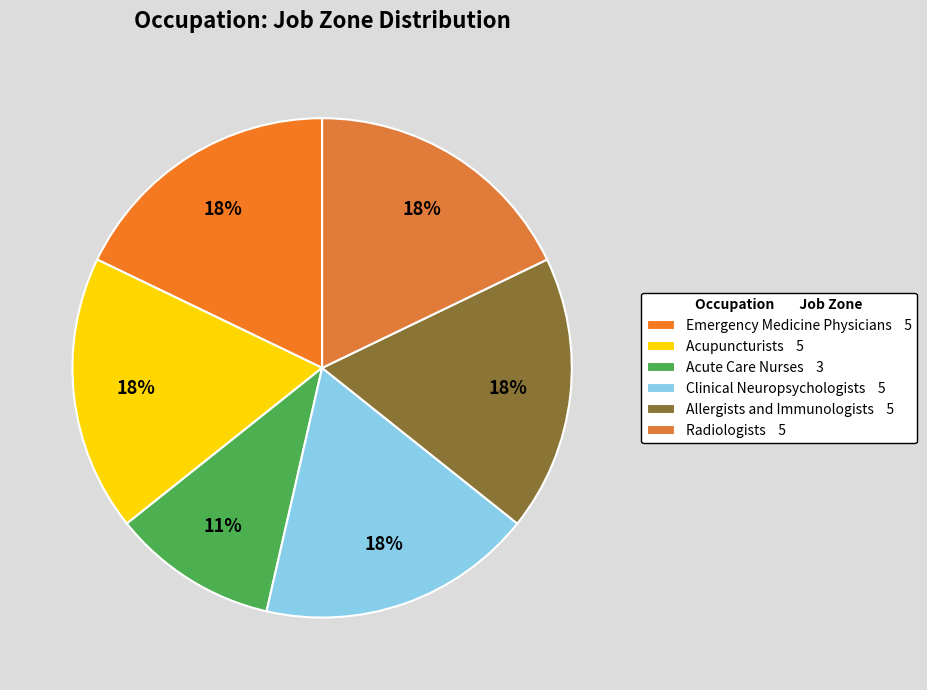

Which slice is the largest?

Emergency Medicine Physicians